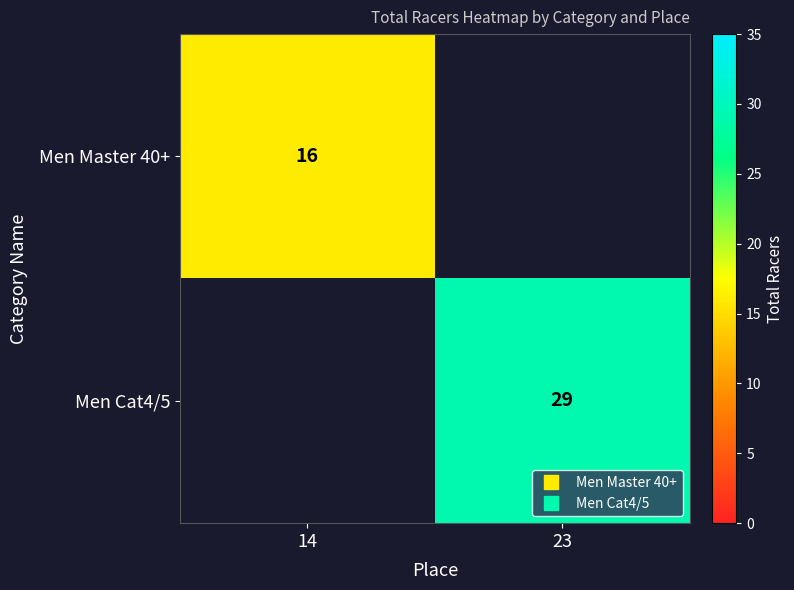

What is the average value of the Men Master 40+ series?

8